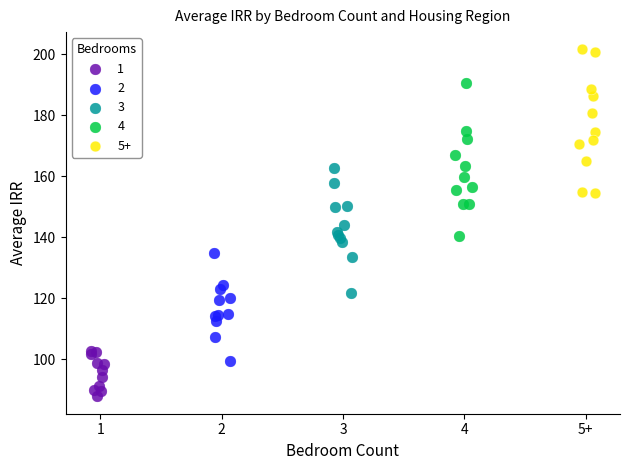

Which series reaches the maximum Y coordinate?

5+